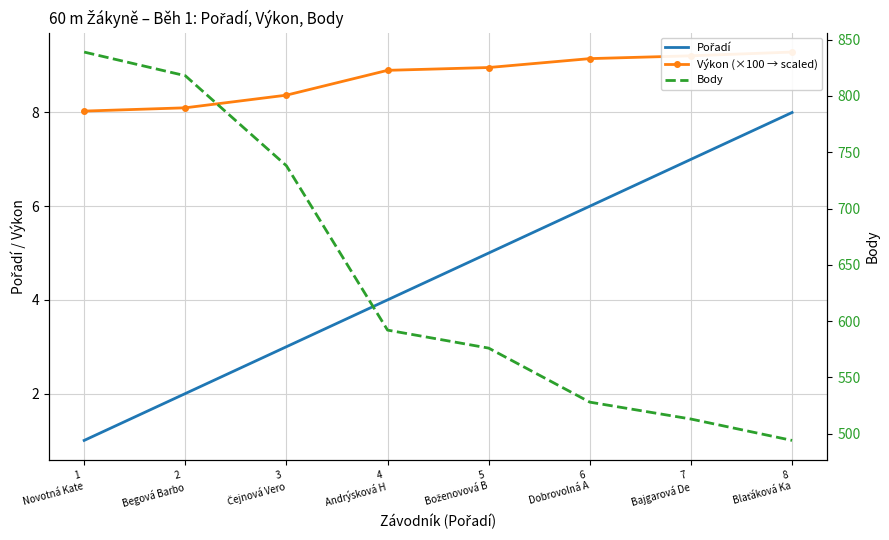

What position from the right is 5
Boženovová B?

4